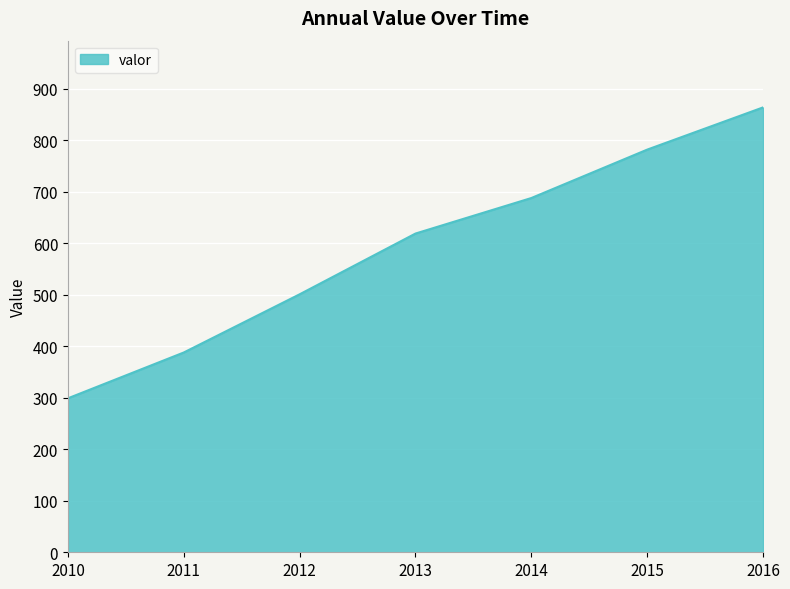

Rank the categories by value from lowest to highest.

2010, 2011, 2012, 2013, 2014, 2015, 2016